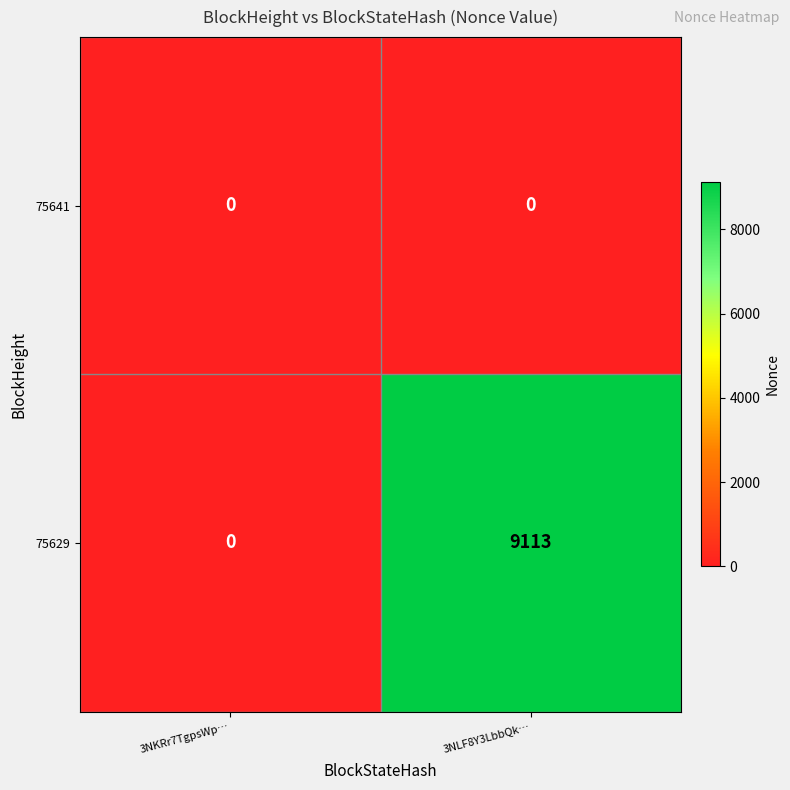

The value of 75629 at 3NKRr7TgpsWp… is 0. True or false?

True